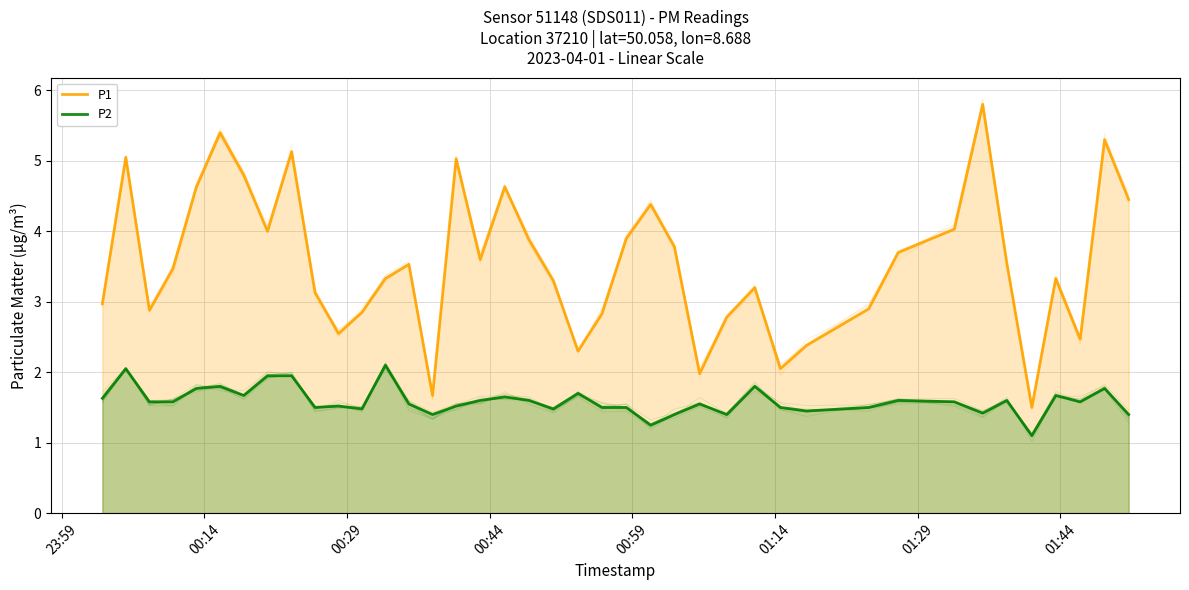

What position from the right is 00:14?

39